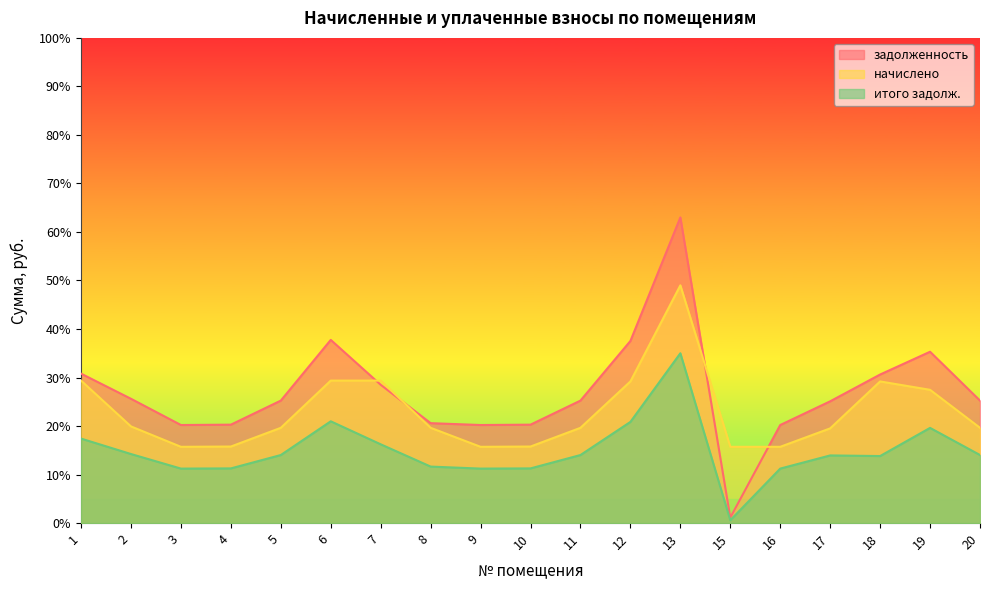

Which series has the largest total across all categories?

задолженность